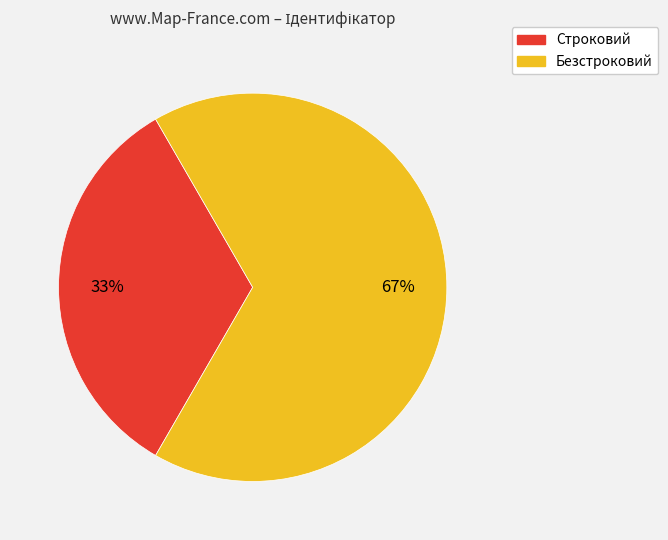

Is it true that Строковий is 33% of the pie?

True